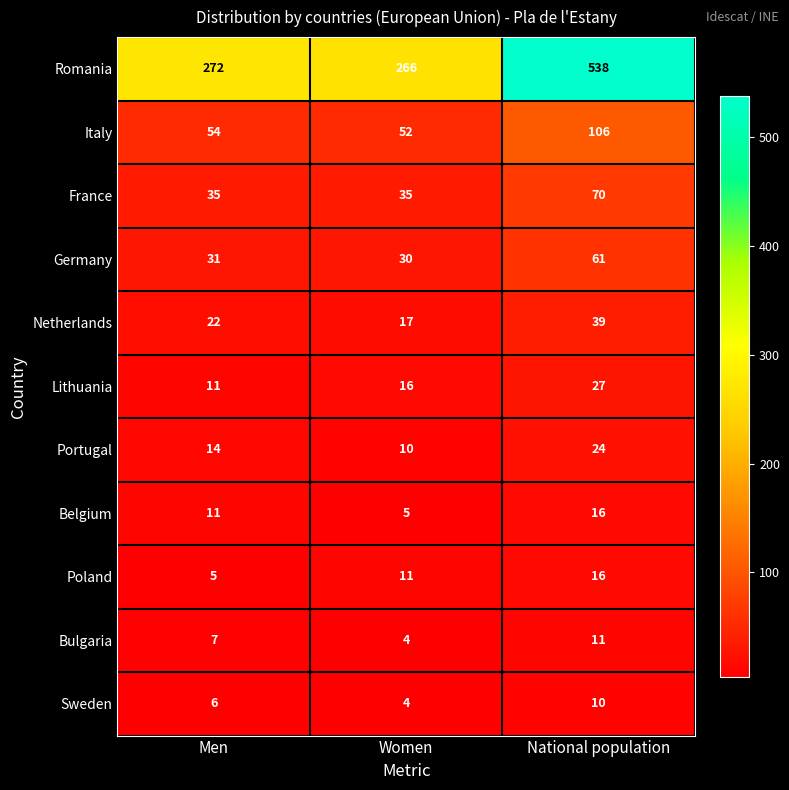

Is it true that Poland equals 11 at Women?

True